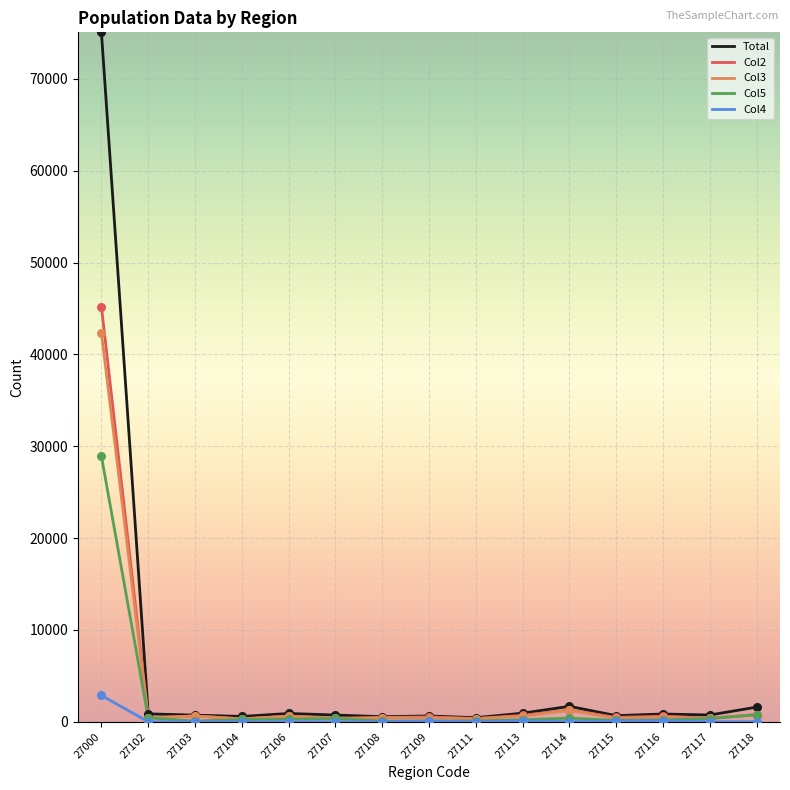

What is the total value across all series at 27108?

1579